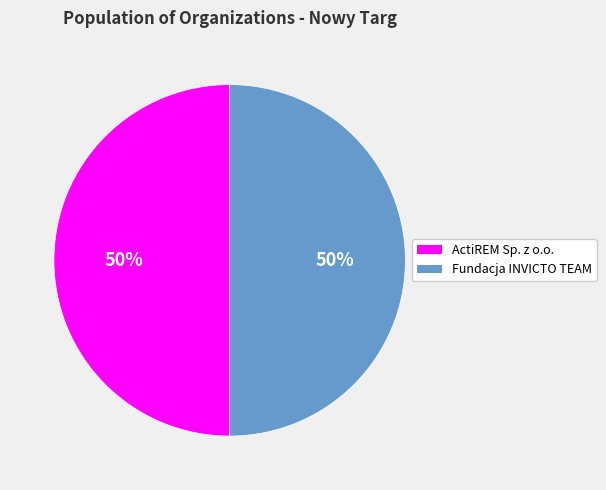

Approximately how many times larger is the value at Fundacja INVICTO TEAM compared to ActiREM Sp. z o.o.?

1.0